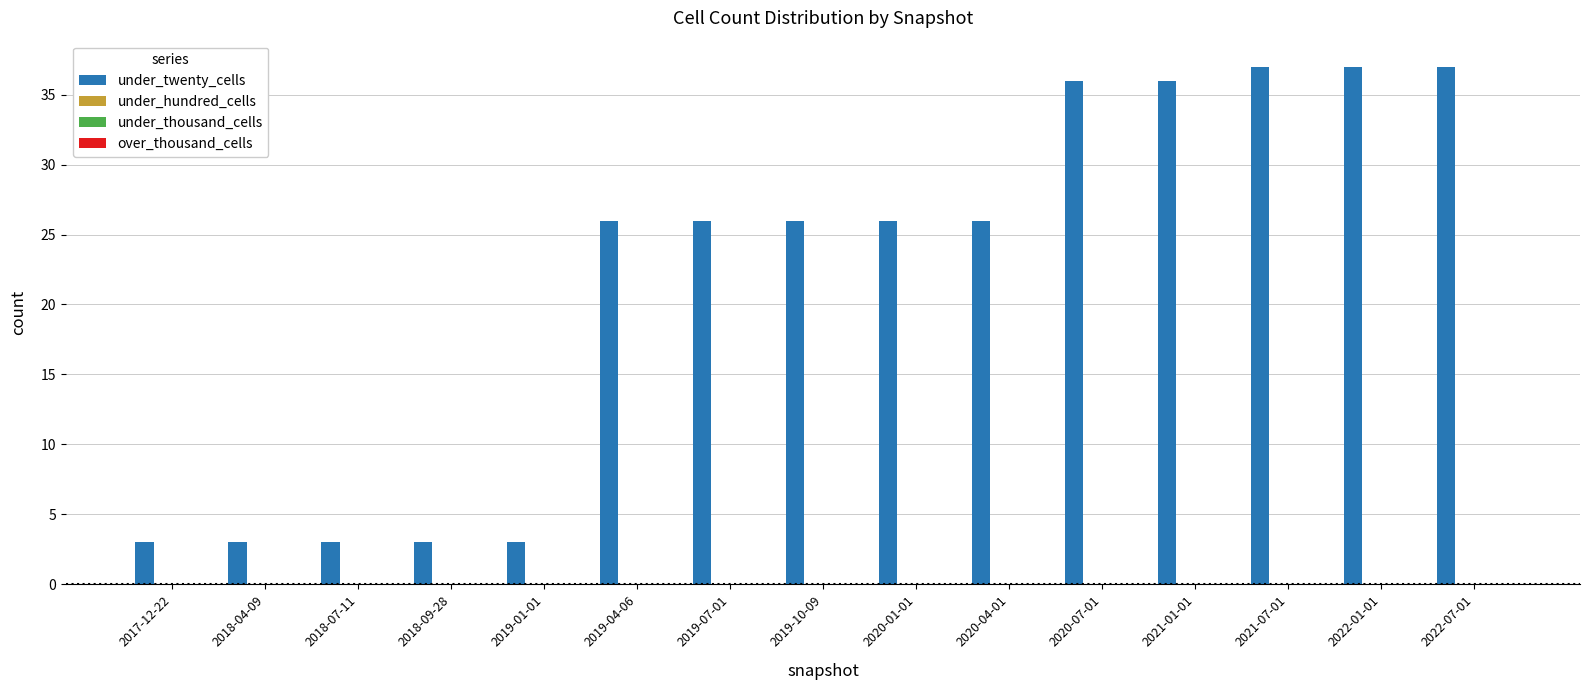

Does the chart contain any negative values?

No